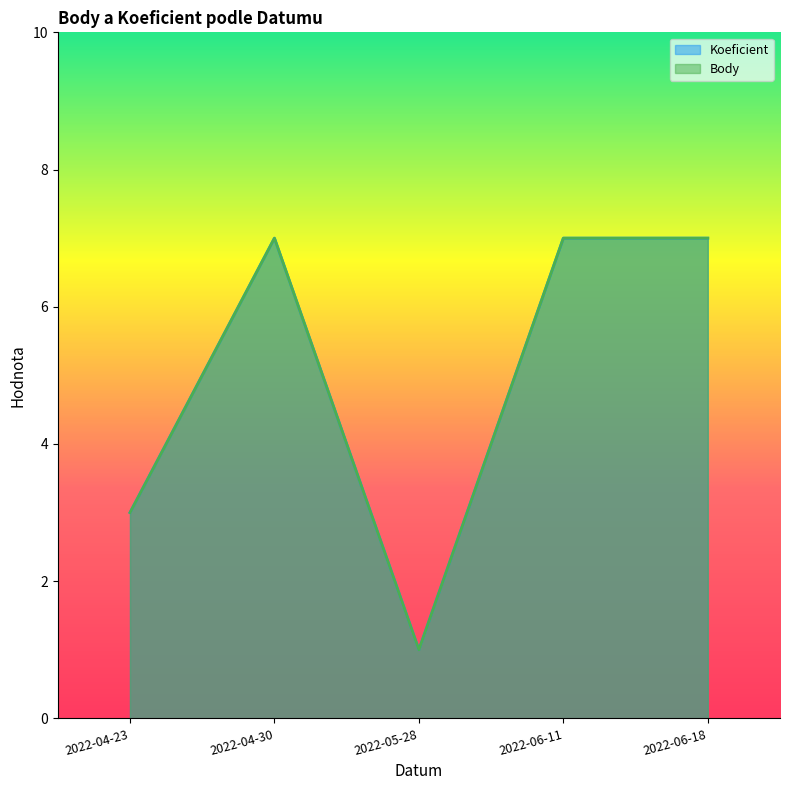

True or false: Body and Koeficient intersect in this chart.

False